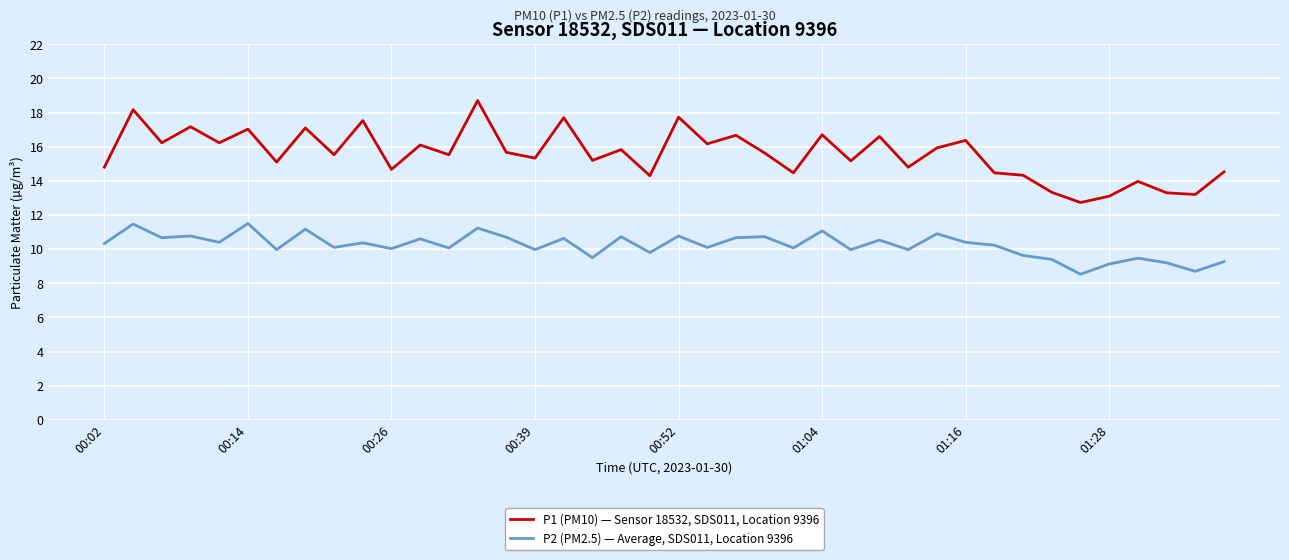

Rank the series by their maximum value, from highest to lowest.

P1 (PM10) — Sensor 18532, SDS011, Location 9396, P2 (PM2.5) — Average, SDS011, Location 9396